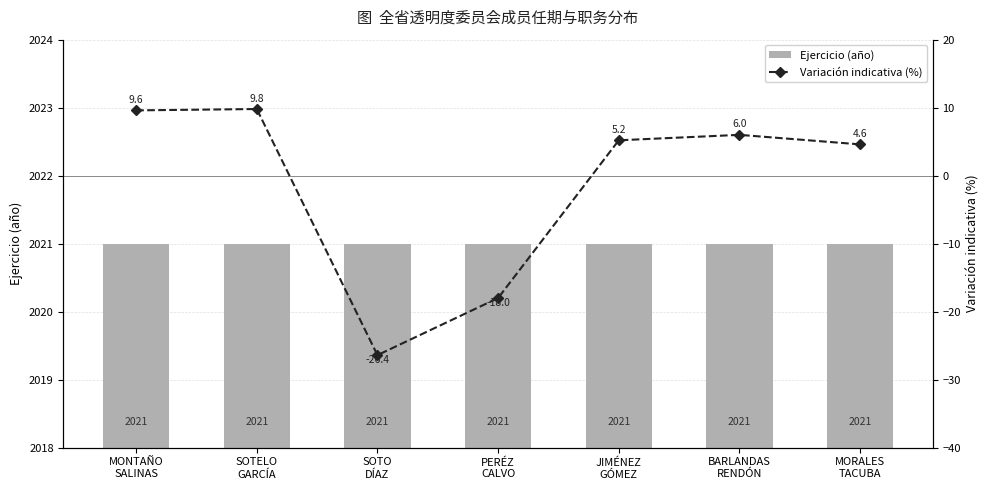

At how many categories does at least one series exceed 2001?

7